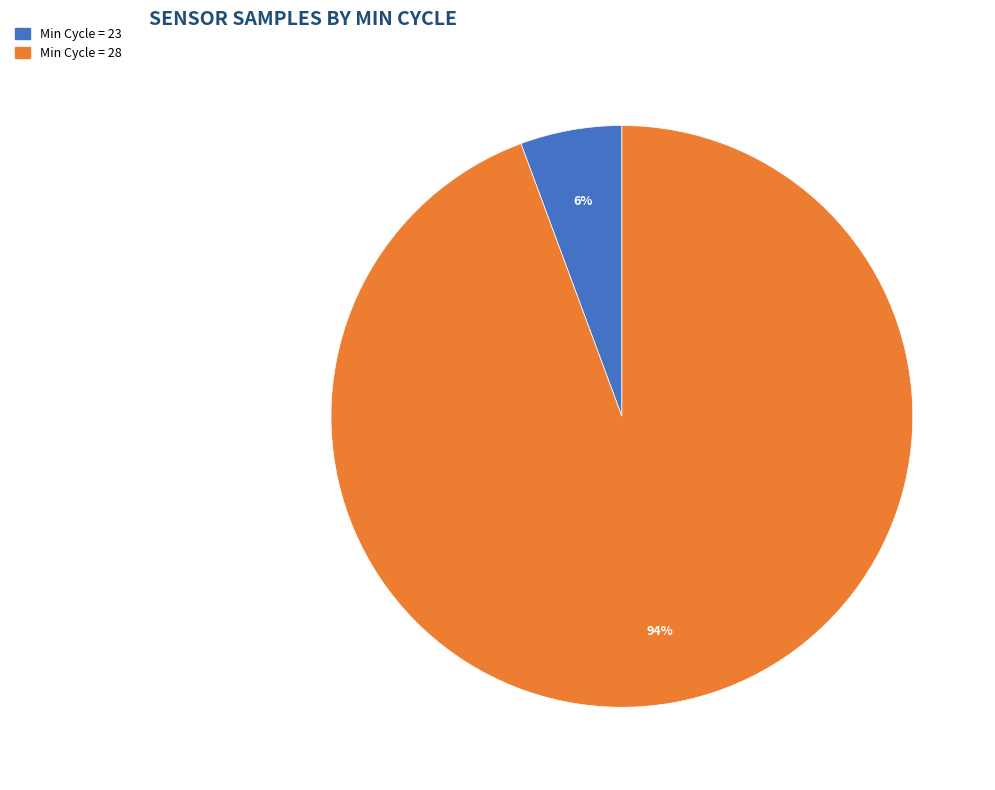

Does any single category account for the majority?

Yes